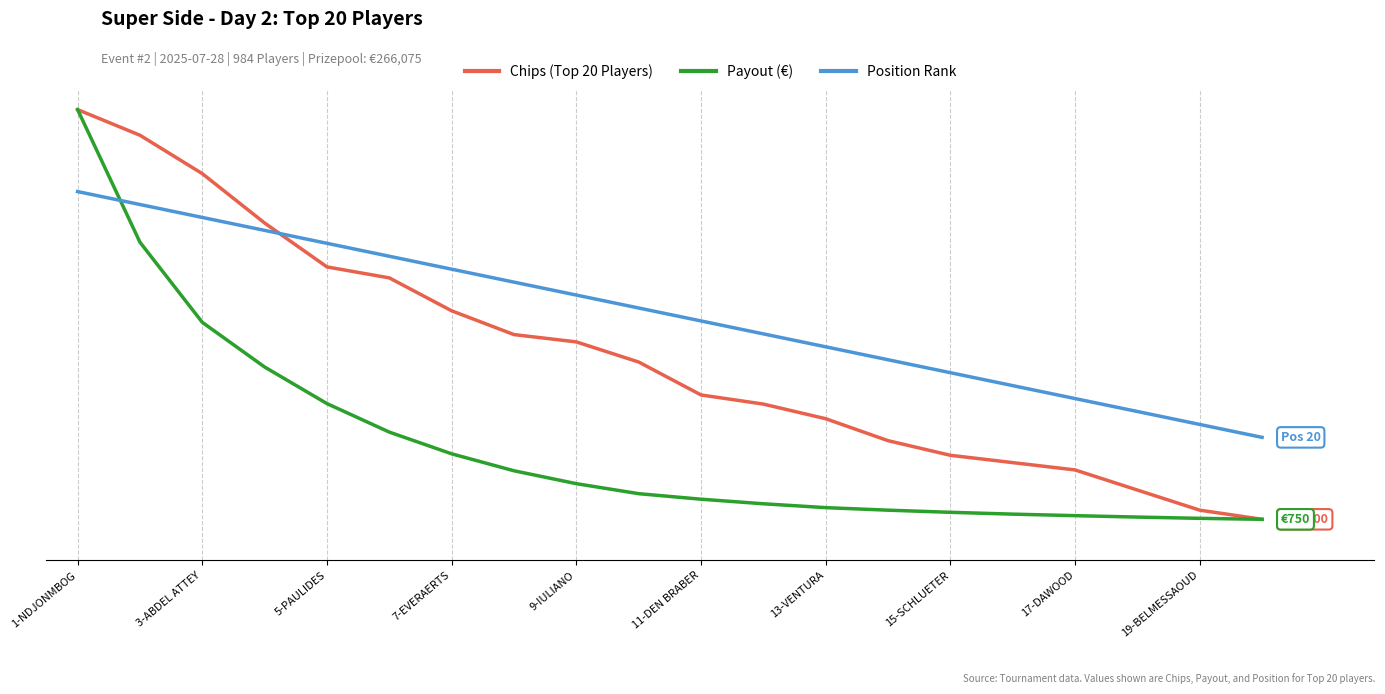

Is this an area chart (filled region under the line)?

No